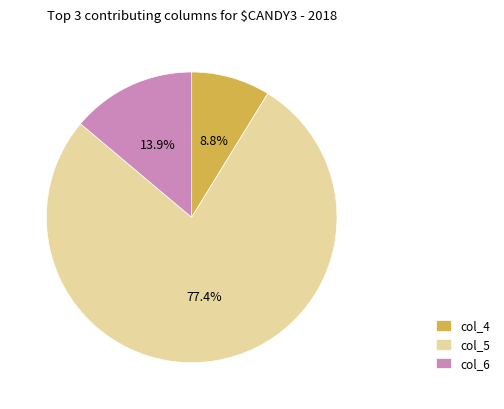

Approximately how many times larger is the value at col_6 compared to col_4?

1.6